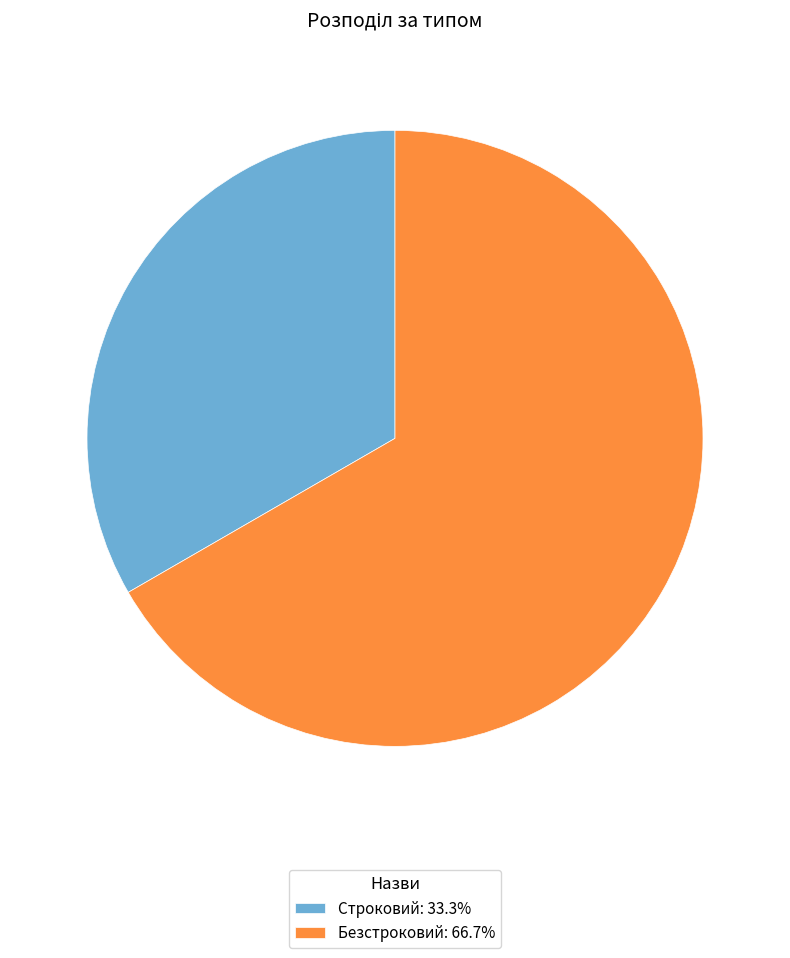

The Безстроковий slice represents 67% of the pie. True or false?

True